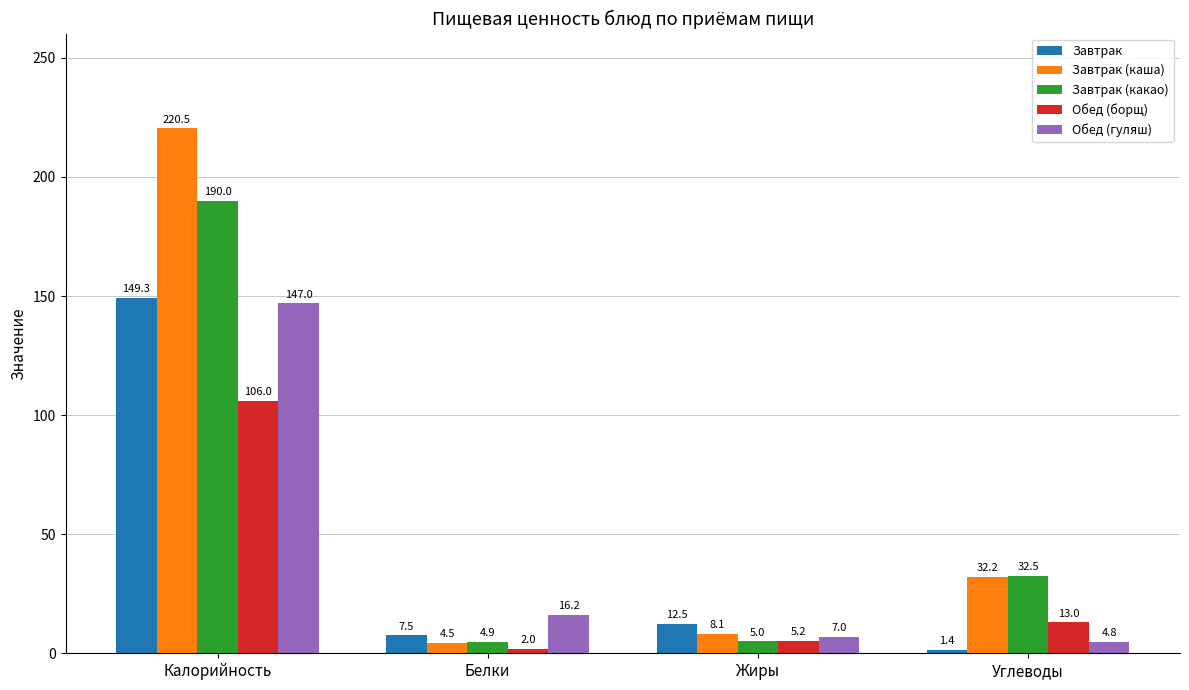

Reading left to right, transcribe all the data shown in this chart.

Завтрак: 149.3	7.5	12.5	1.4
Завтрак (каша): 220.5	4.5	8.1	32.2
Завтрак (какао): 190.0	4.9	5.0	32.5
Обед (борщ): 106.0	2.0	5.2	13.0
Обед (гуляш): 147.0	16.2	7.0	4.8